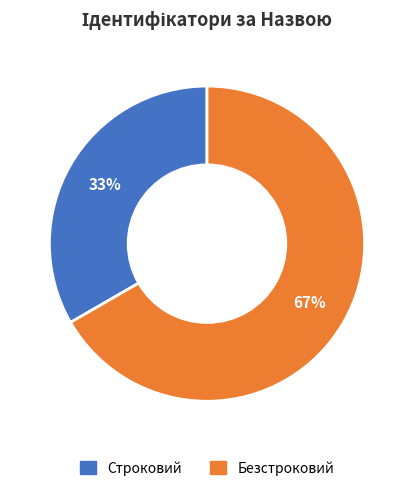

True or false: Безстроковий accounts for 76% of the total.

False